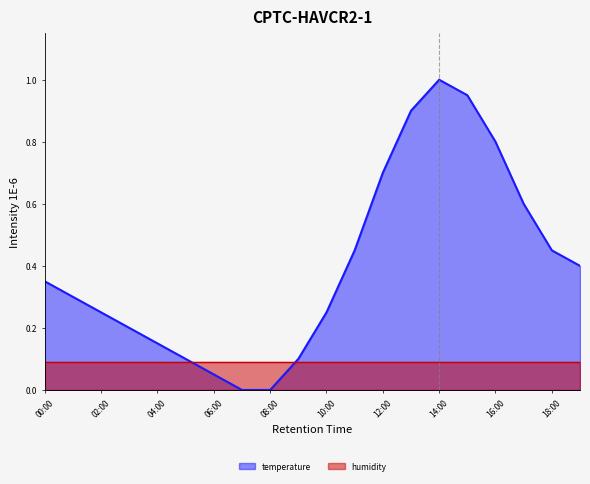

What is the label of the 9th point from the right?

11:00